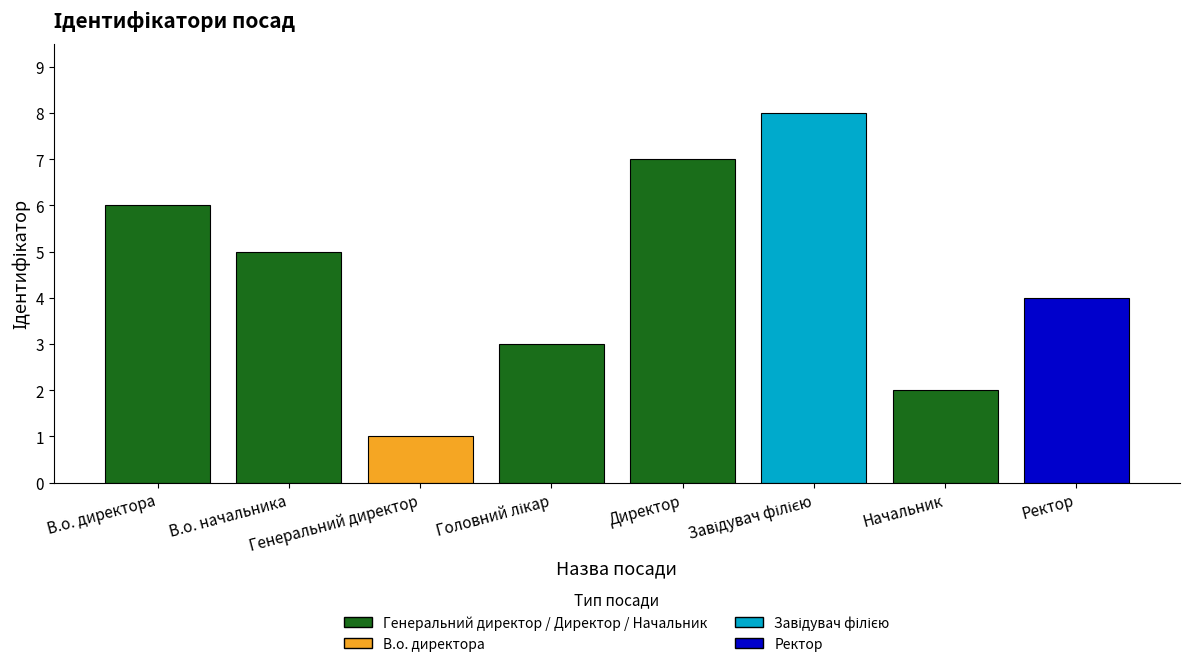

How many data points does each series have?

8